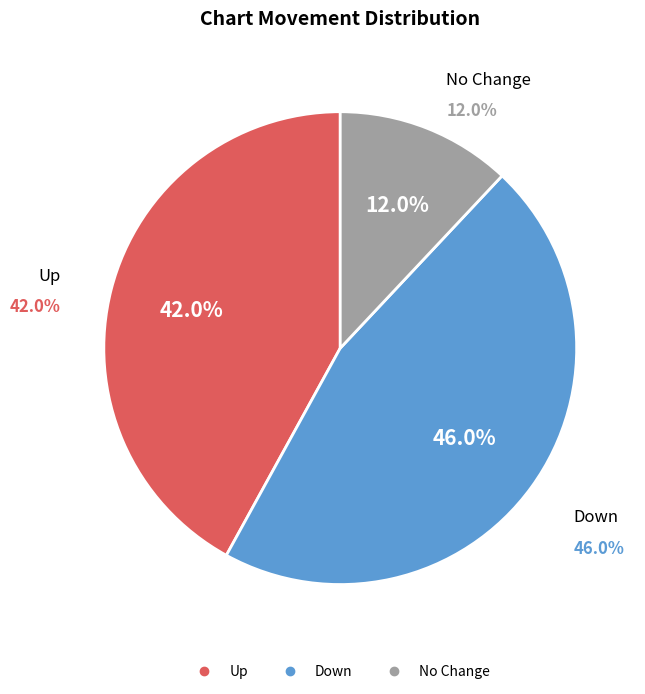

Which slice is the largest?

down